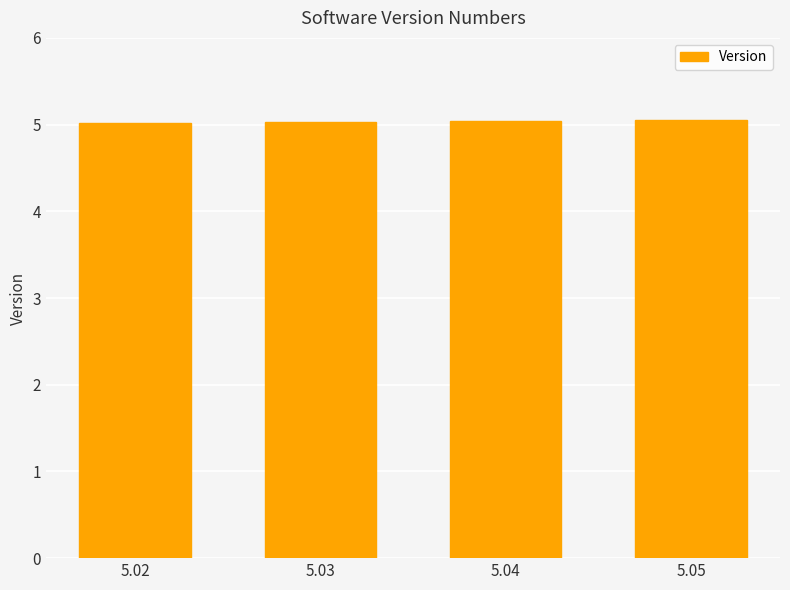

What is the minimum value shown in the chart?

5.0